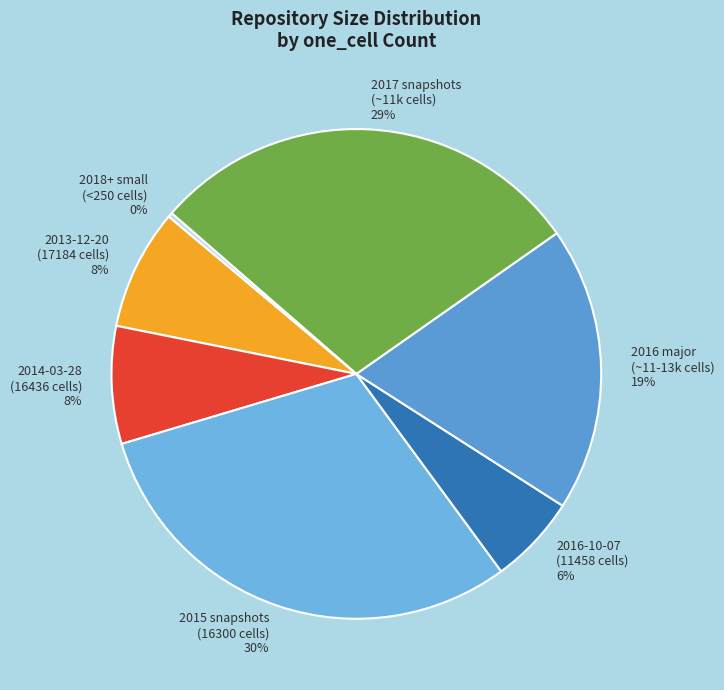

Which has a higher value, 2016 major (~11-13k cells) or 2017 snapshots (~11k cells)?

2017 snapshots (~11k cells)